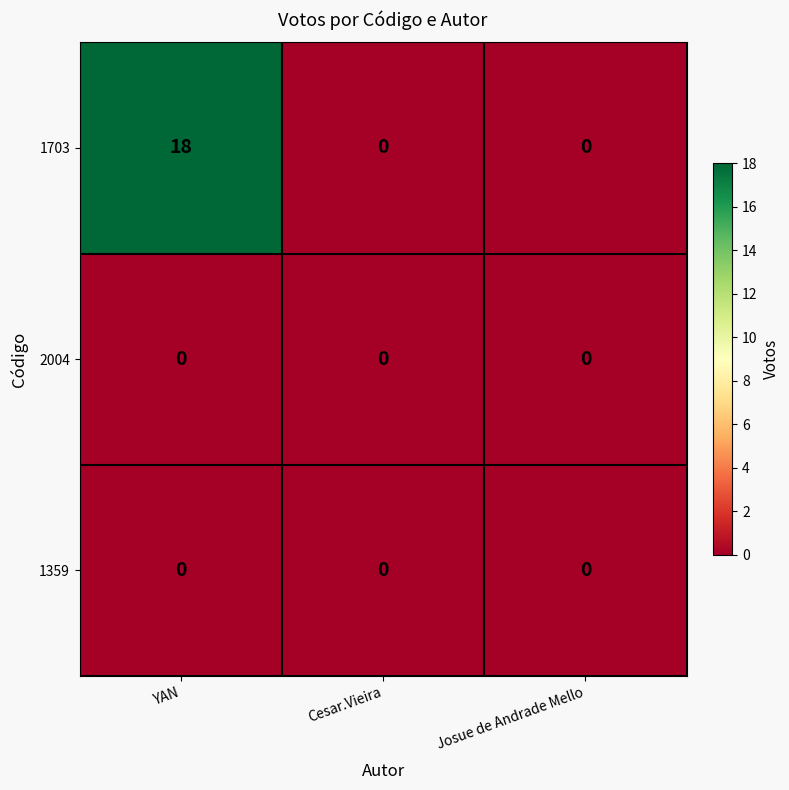

Reading left to right, what are all the values shown in this chart?

1703: 18	0	0
2004: 0	0	0
1359: 0	0	0